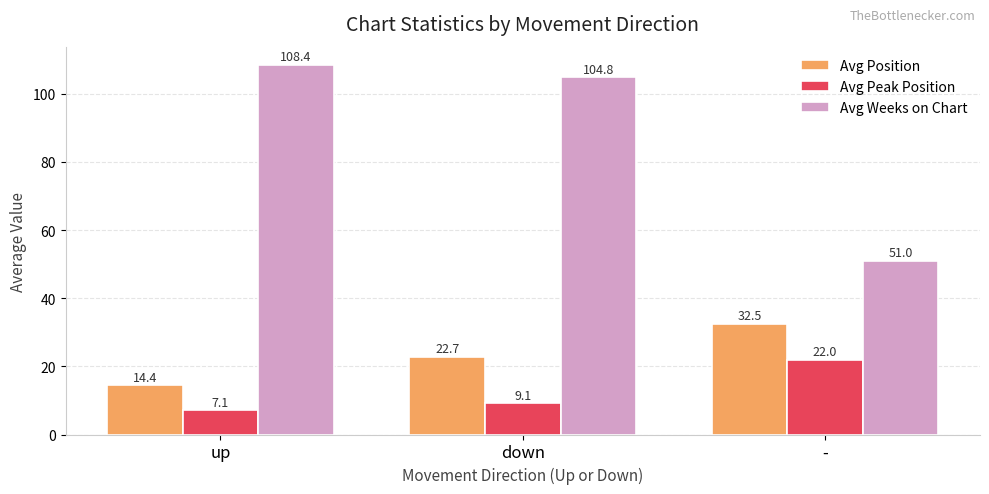

What is the sum of the Avg Peak Position values at - and down?

31.1